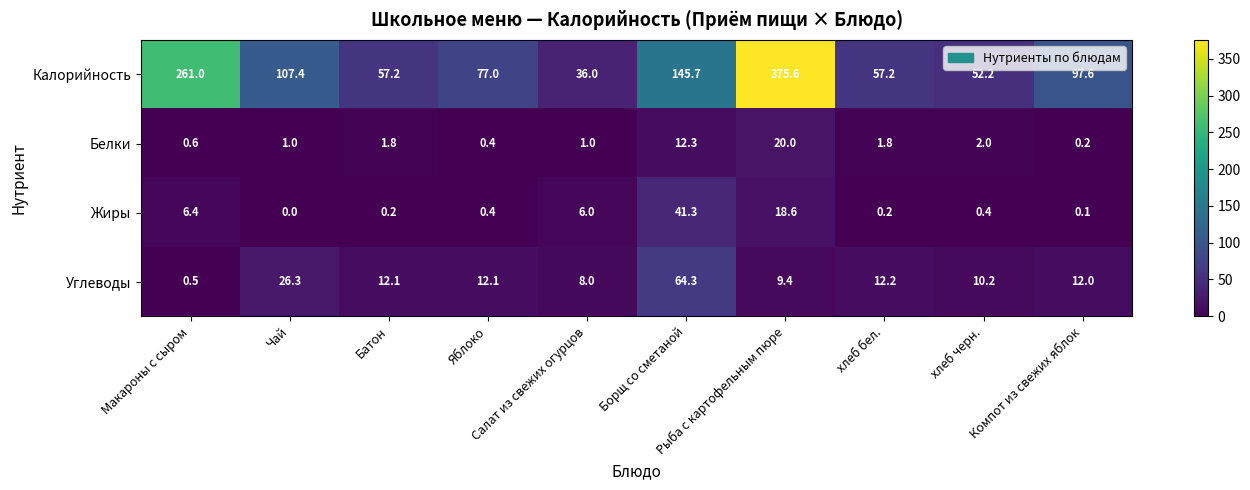

What is the greatest value displayed?

375.6